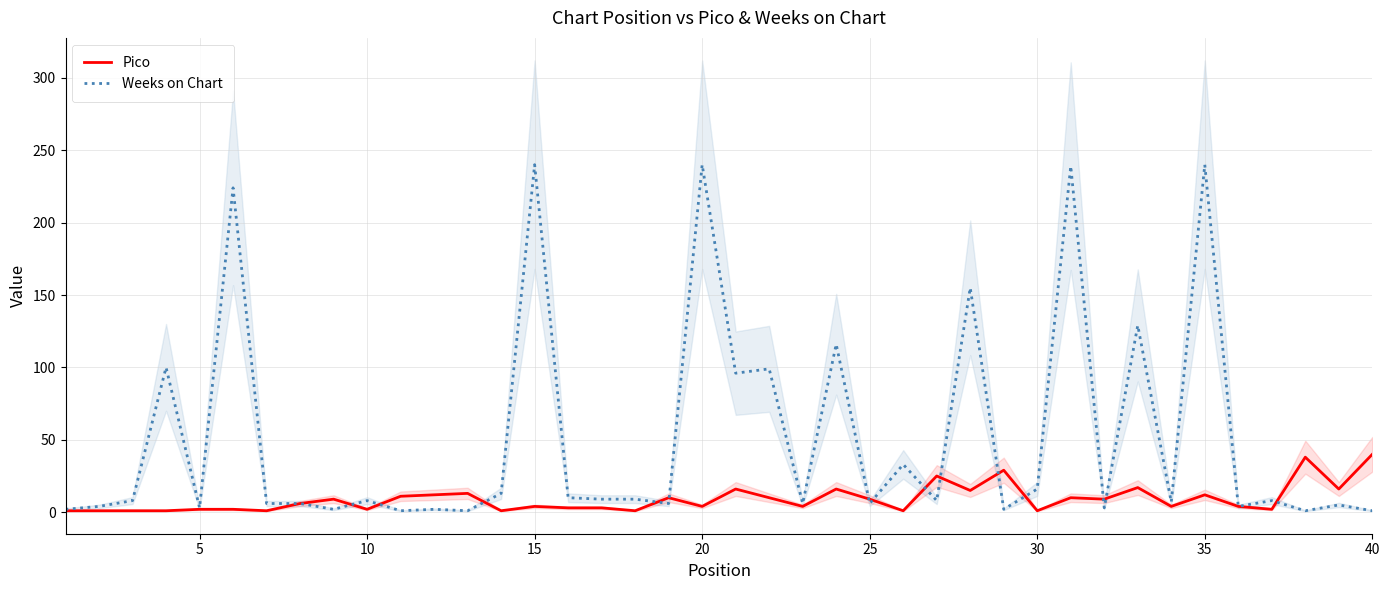

What is the value of the Weeks on Chart point at the 24th from the left?

116